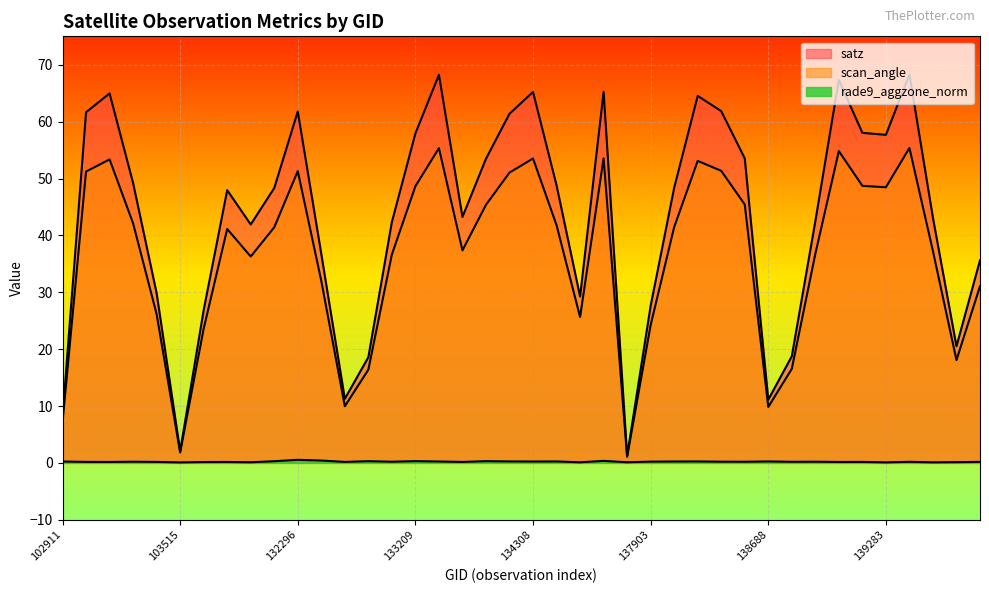

What are all the series names shown in the legend?

satz, scan_angle, rade9_aggzone_norm